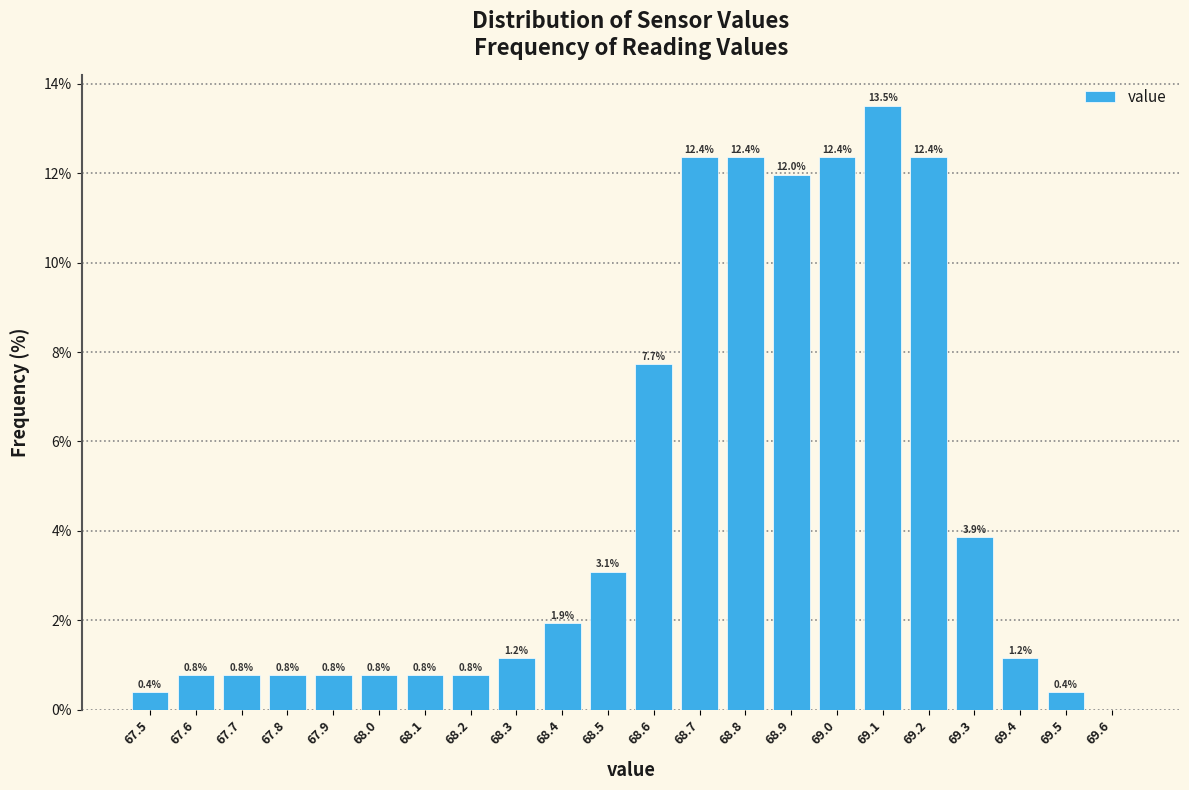

Which range on the x-axis has the tallest bar?

69.05 to 69.15